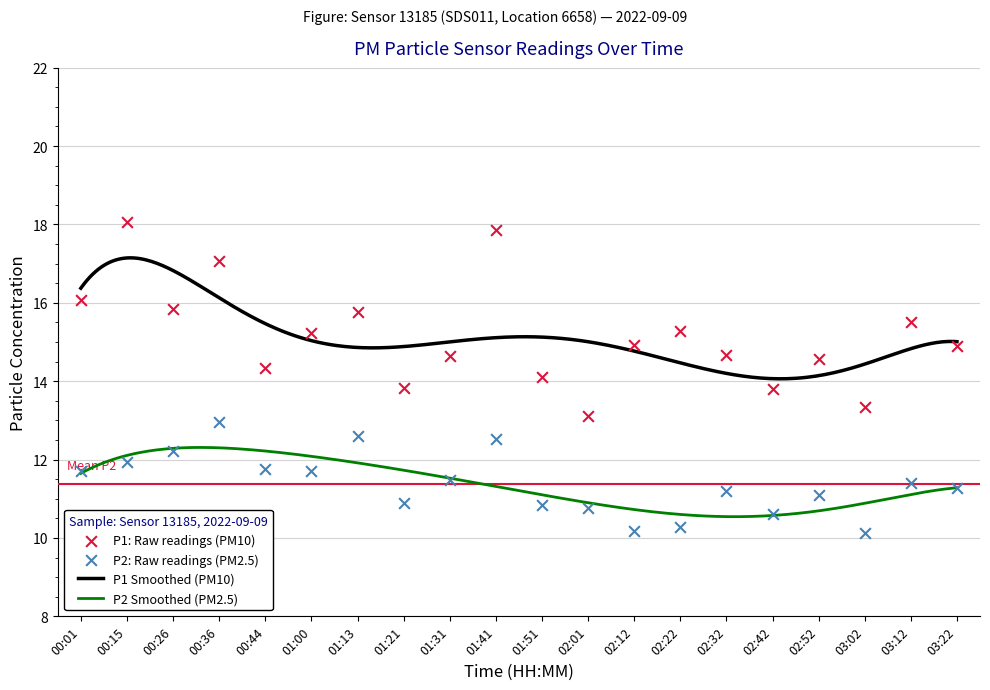

What is the total value across all series at 02:01?

23.9